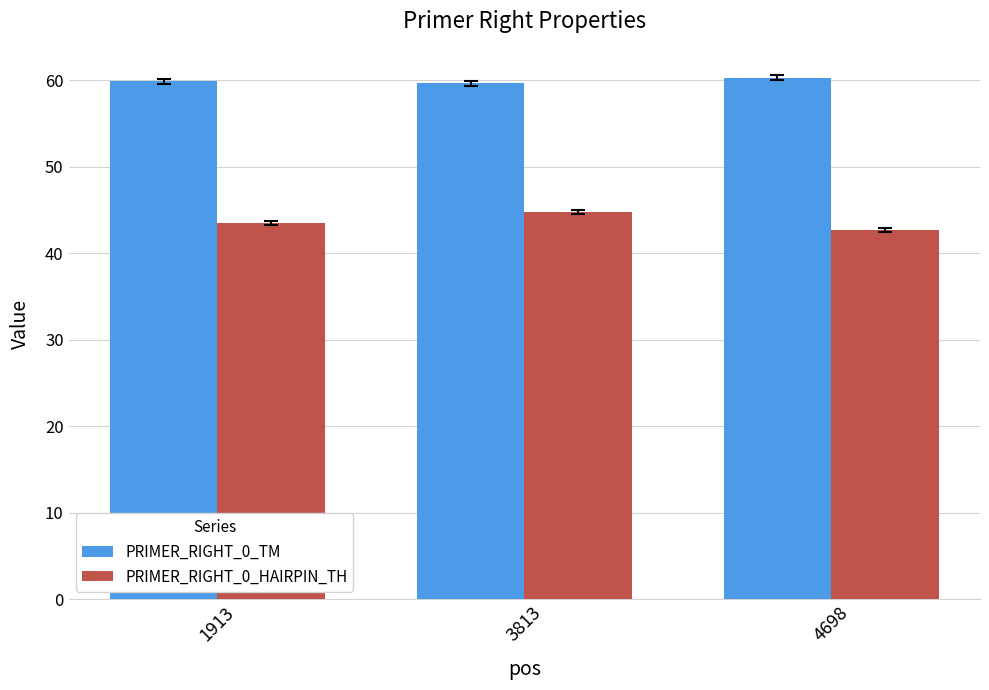

Rank the series by their maximum value, from lowest to highest.

PRIMER_RIGHT_0_HAIRPIN_TH, PRIMER_RIGHT_0_TM